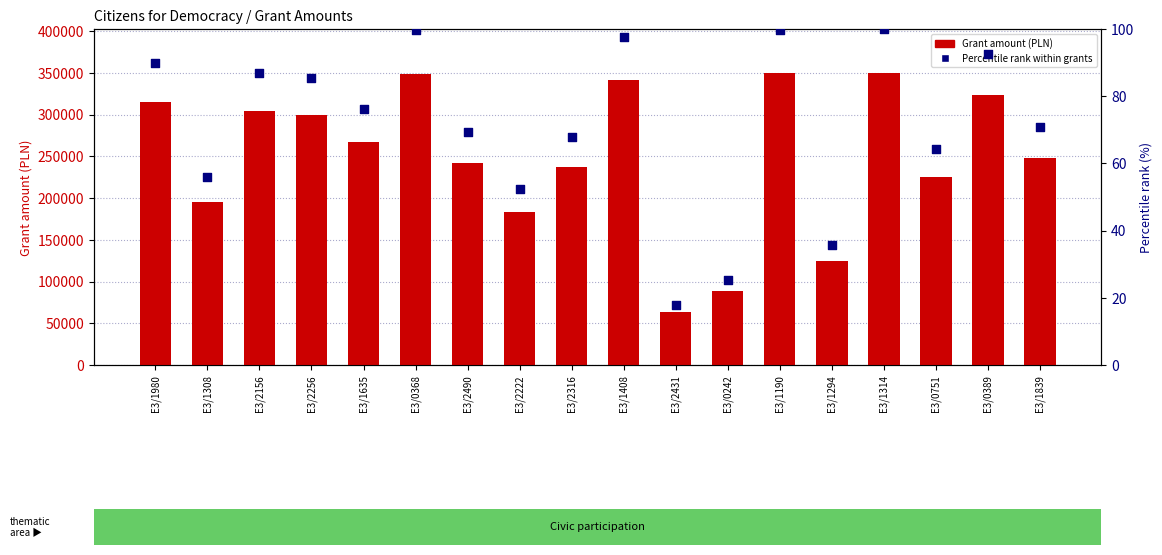

Is the value of Percentile rank within grants at E3/1294 greater than the value of Grant amount (PLN) at E3/2256?

No